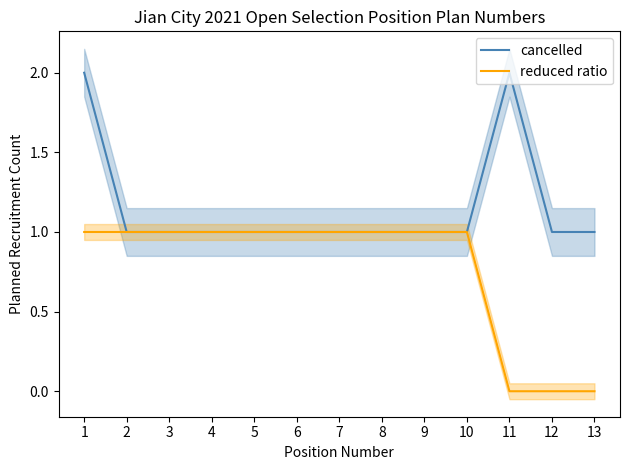

Where is the first local maximum for cancelled?

11